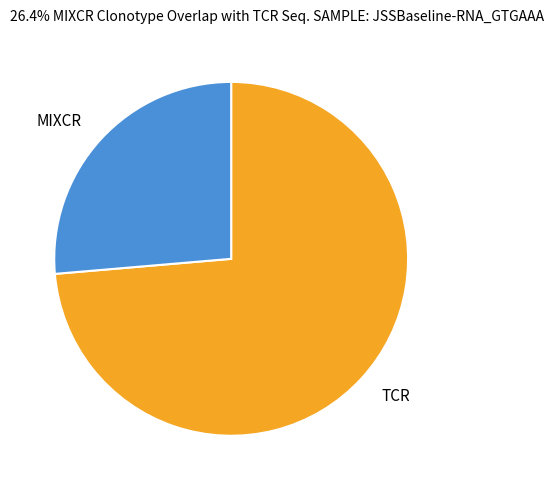

Which category has the smallest portion of the pie?

MIXCR